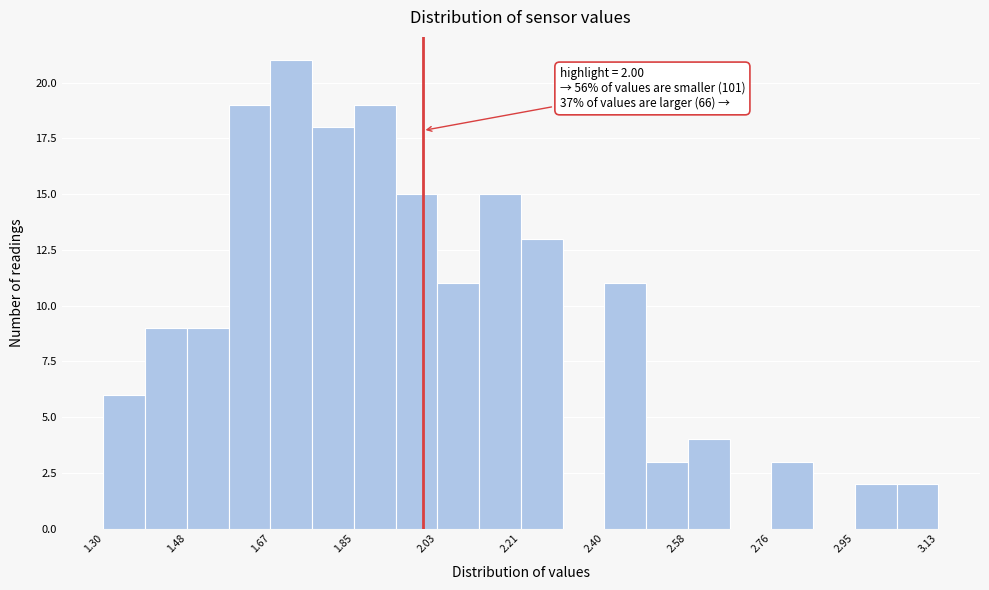

Which range on the x-axis has the tallest bar?

1.66 to 1.76